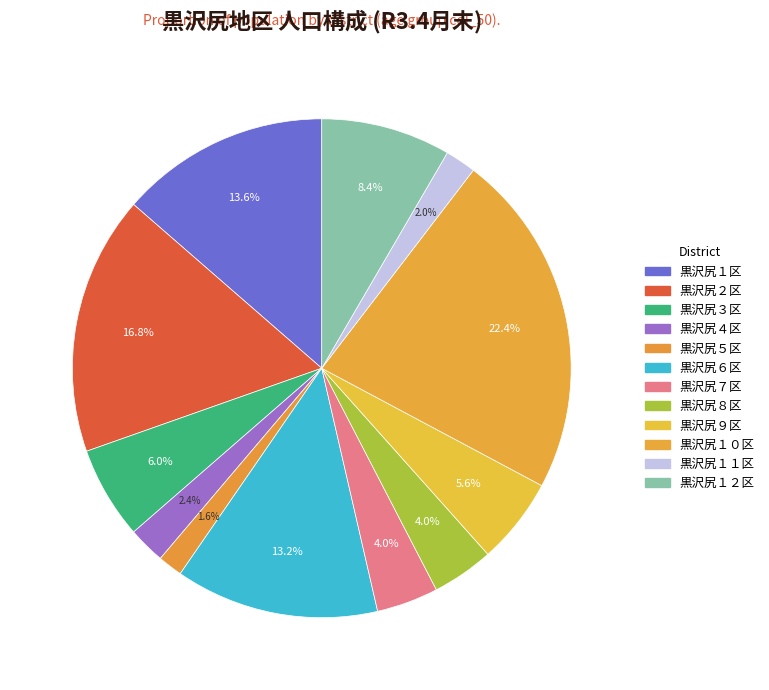

How many slices are in this pie chart?

12